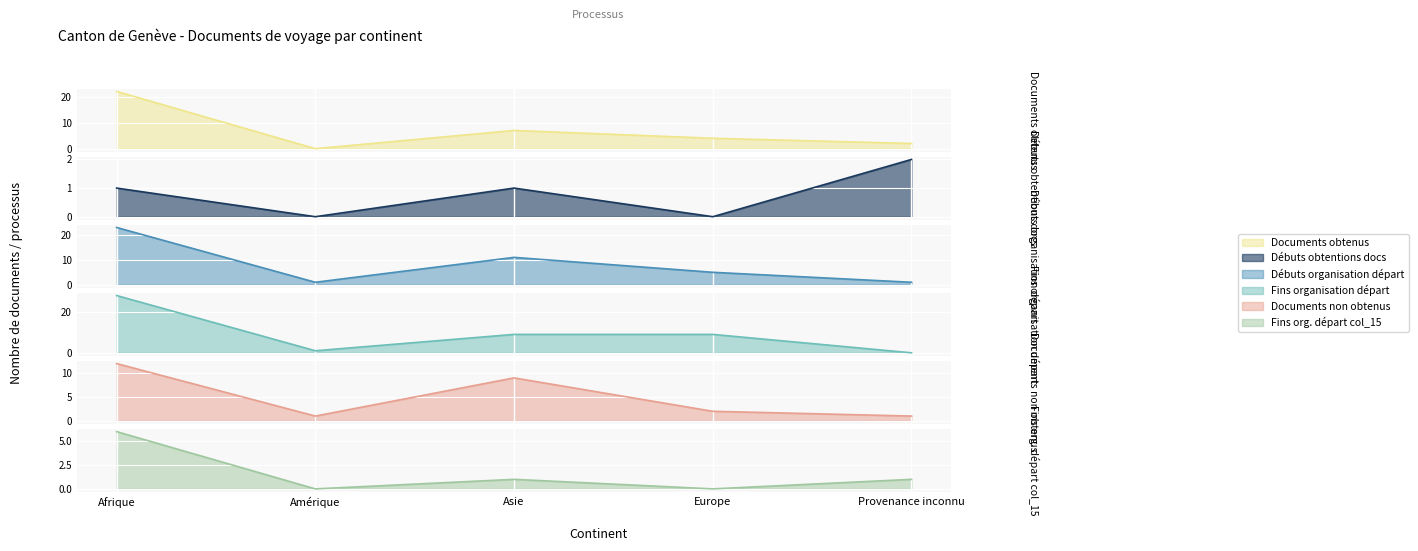

Reading right to left, transcribe all the data shown in this chart.

Documents obtenus (col_2): Provenance inconnu=2	Europe=4	Asie=7	Amérique=0	Afrique=22
Débuts obtentions docs (col_9): Provenance inconnu=2	Europe=0	Asie=1	Amérique=0	Afrique=1
Débuts organisation départ (col_7): Provenance inconnu=1	Europe=5	Asie=11	Amérique=1	Afrique=23
Fins organisation départ (col_8): Provenance inconnu=0	Europe=9	Asie=9	Amérique=1	Afrique=28
Documents non obtenus (col_3): Provenance inconnu=1	Europe=2	Asie=9	Amérique=1	Afrique=12
Fins org. départ col_15: Provenance inconnu=1	Europe=0	Asie=1	Amérique=0	Afrique=6